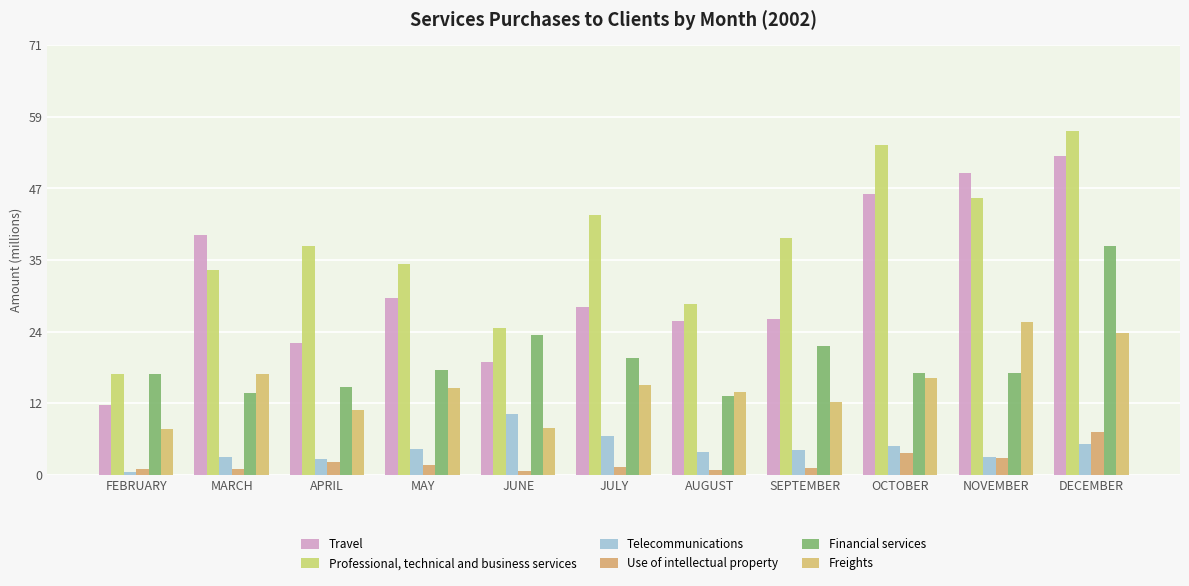

What is the label of the 8th bar from the left?

SEPTEMBER